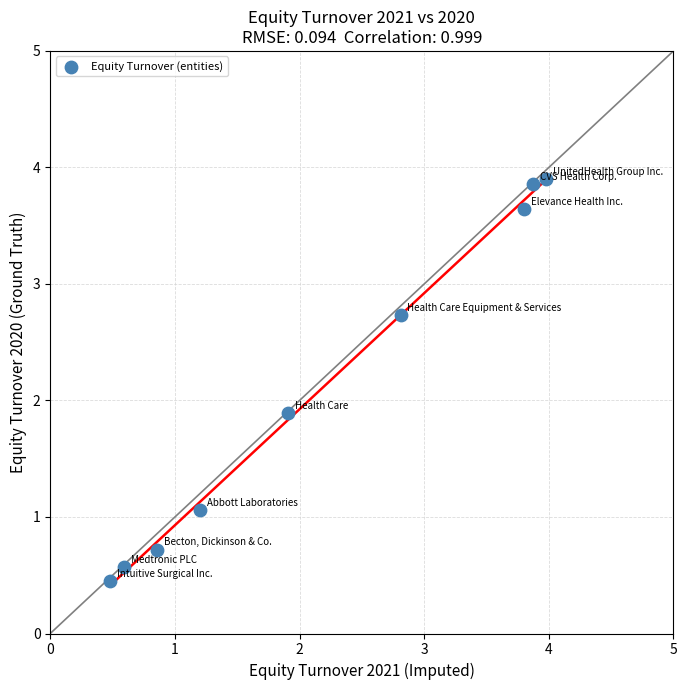

What is the average X value?

2.2